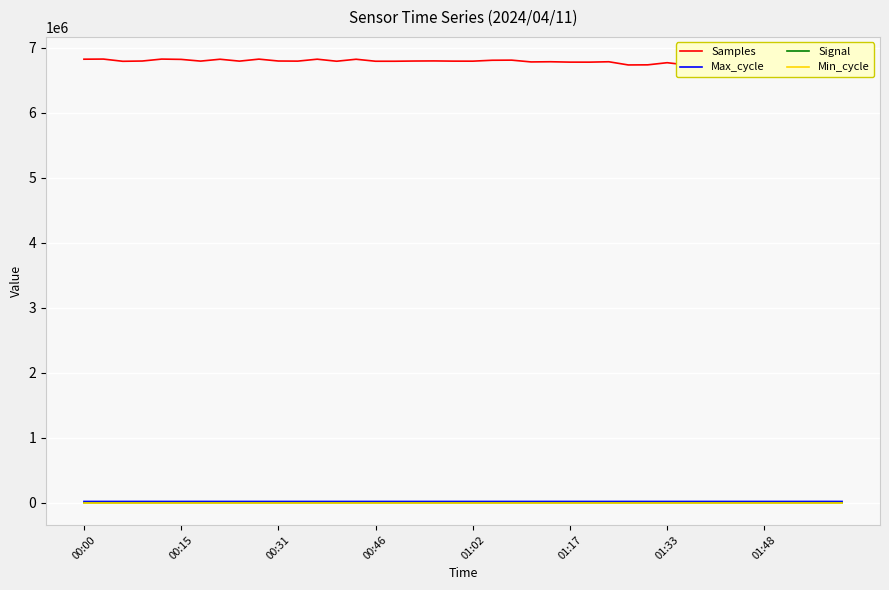

Is it true that Min_cycle equals 26 at 00:00?

True